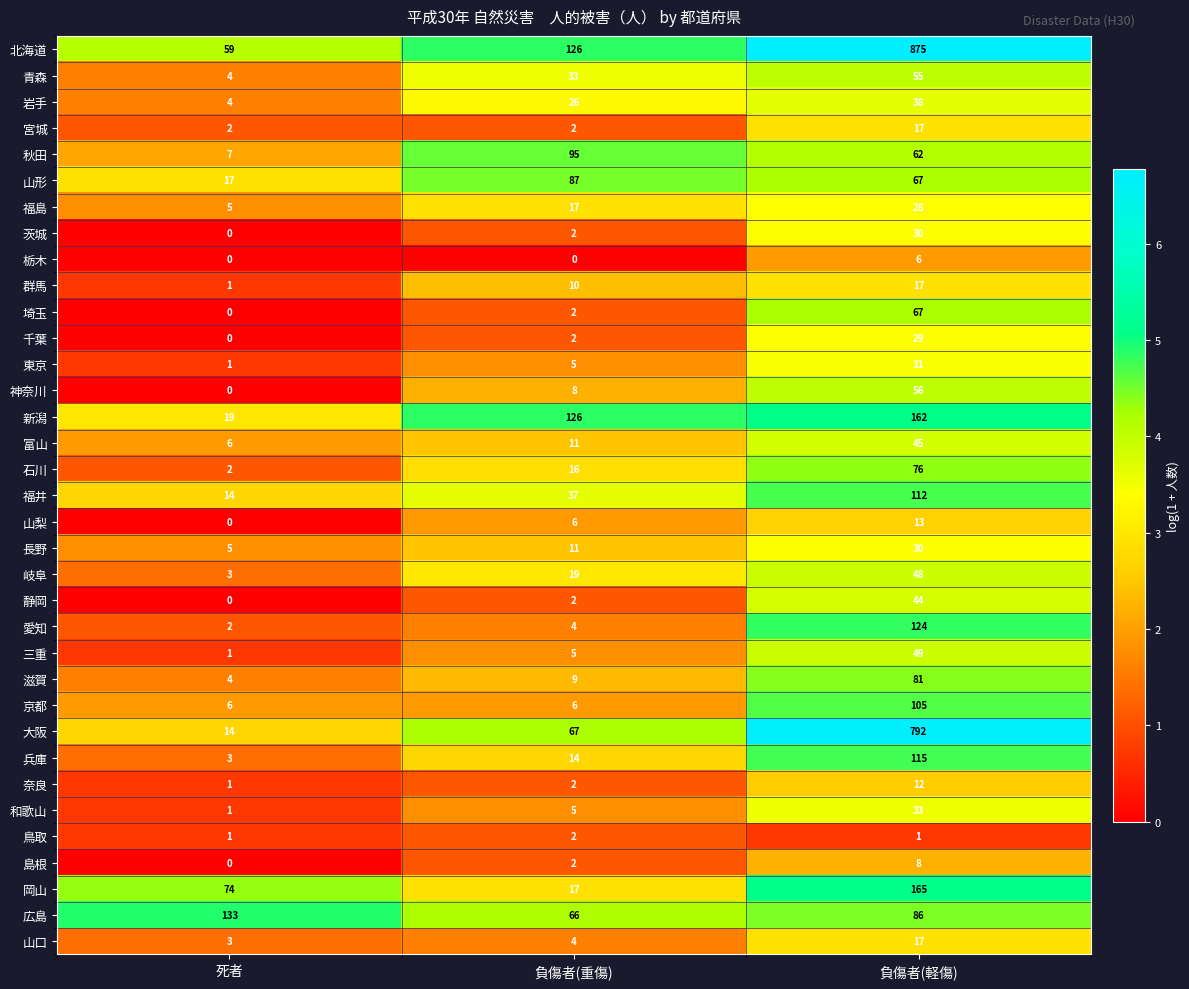

The value of 新潟 at 負傷者(重傷) is 126. True or false?

True